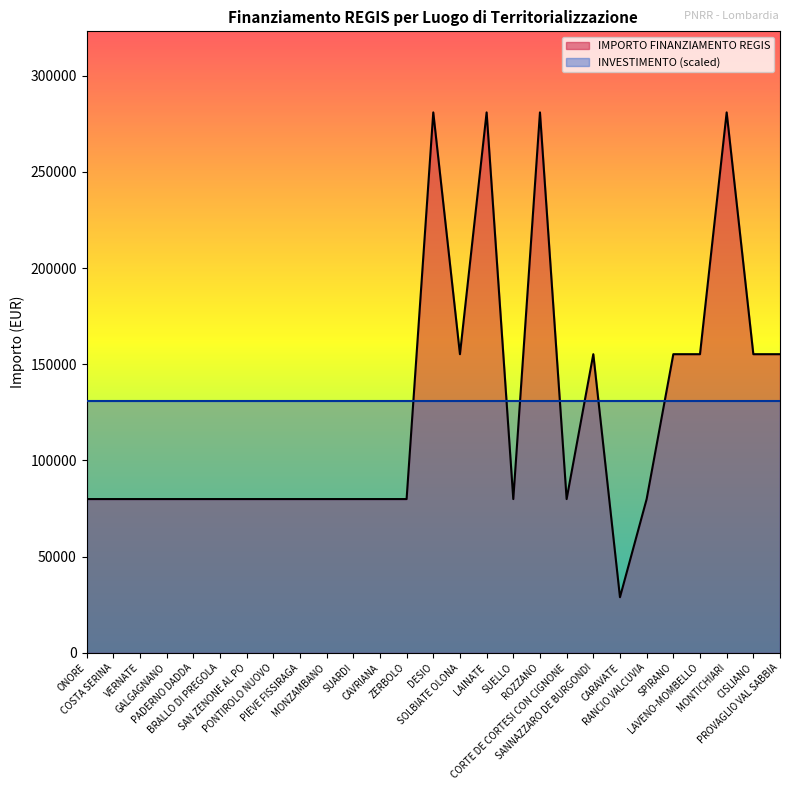

What is the change in value from ONORE to DESIO?

+201010